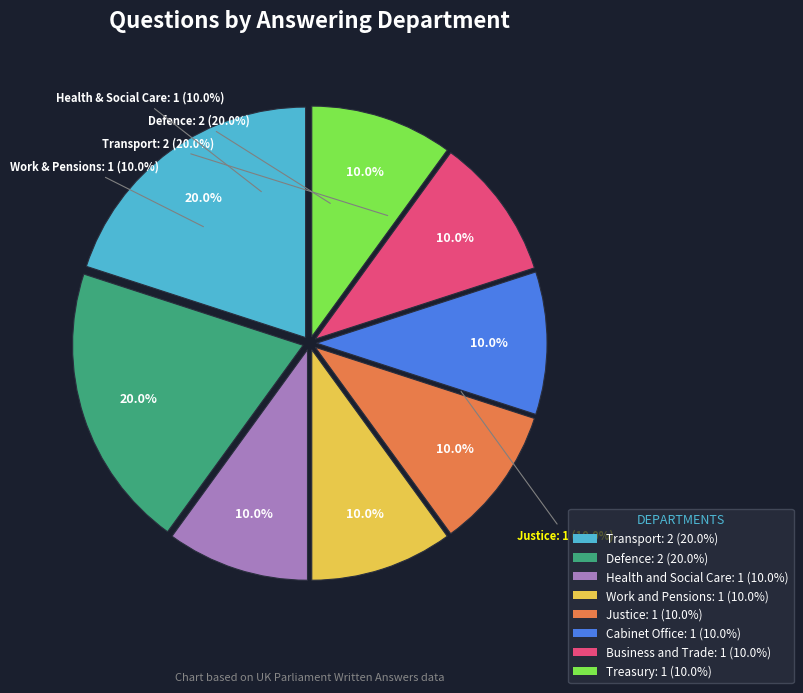

How much of the chart is everything except Work and Pensions?

90.0%